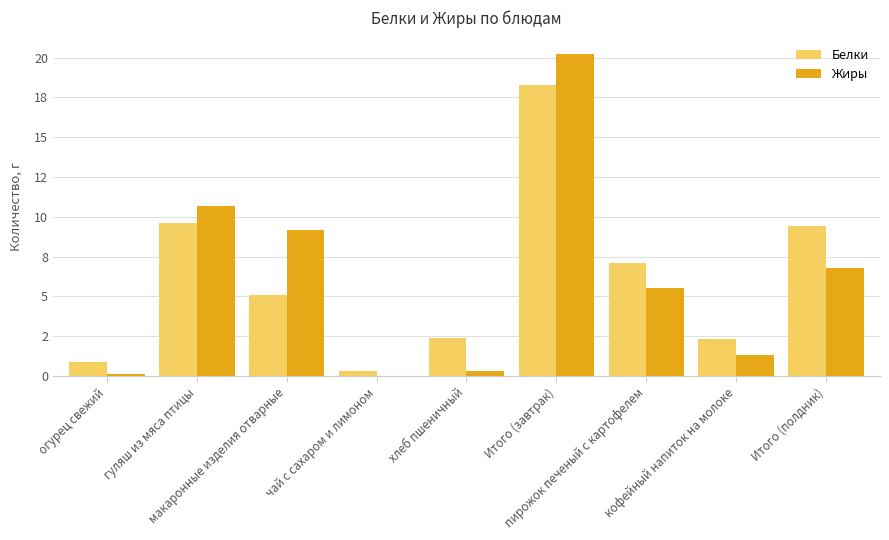

List the series in order of their overall mean, highest first.

Белки, Жиры